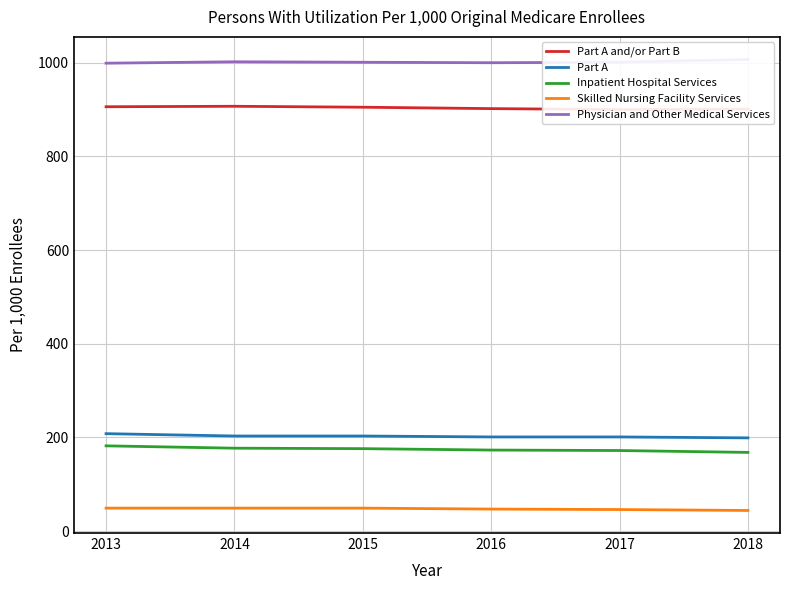

Where is Physician and Other Medical Services nearest to the value 1003?

2014